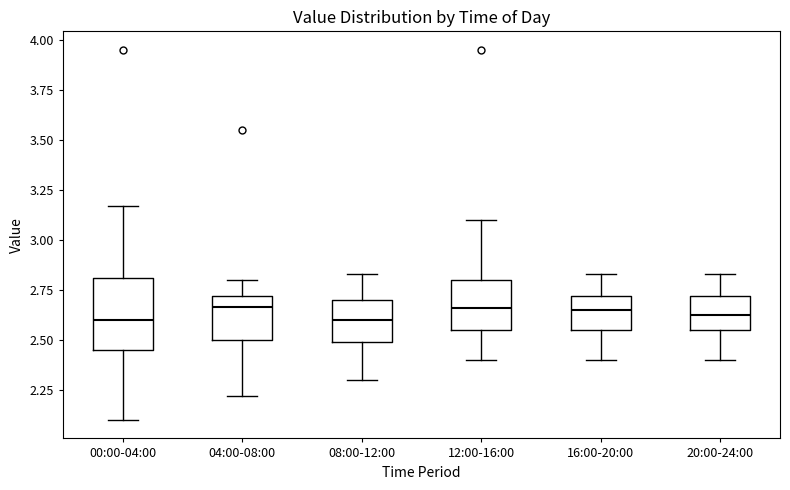

Which box is the tallest, from its lower edge to its upper edge?

00:00-04:00